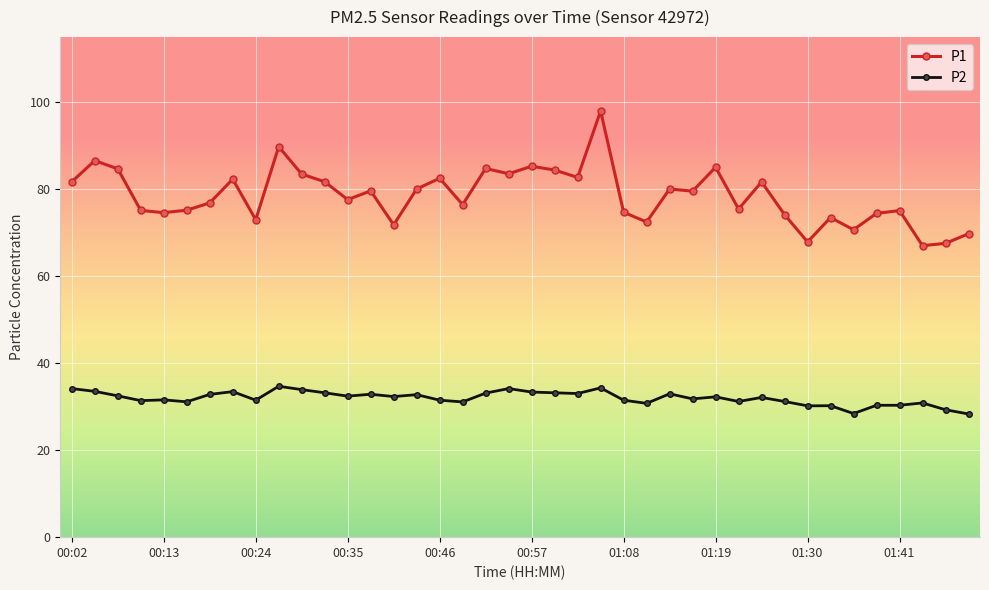

True or false: P2 and P1 cross at least once.

False